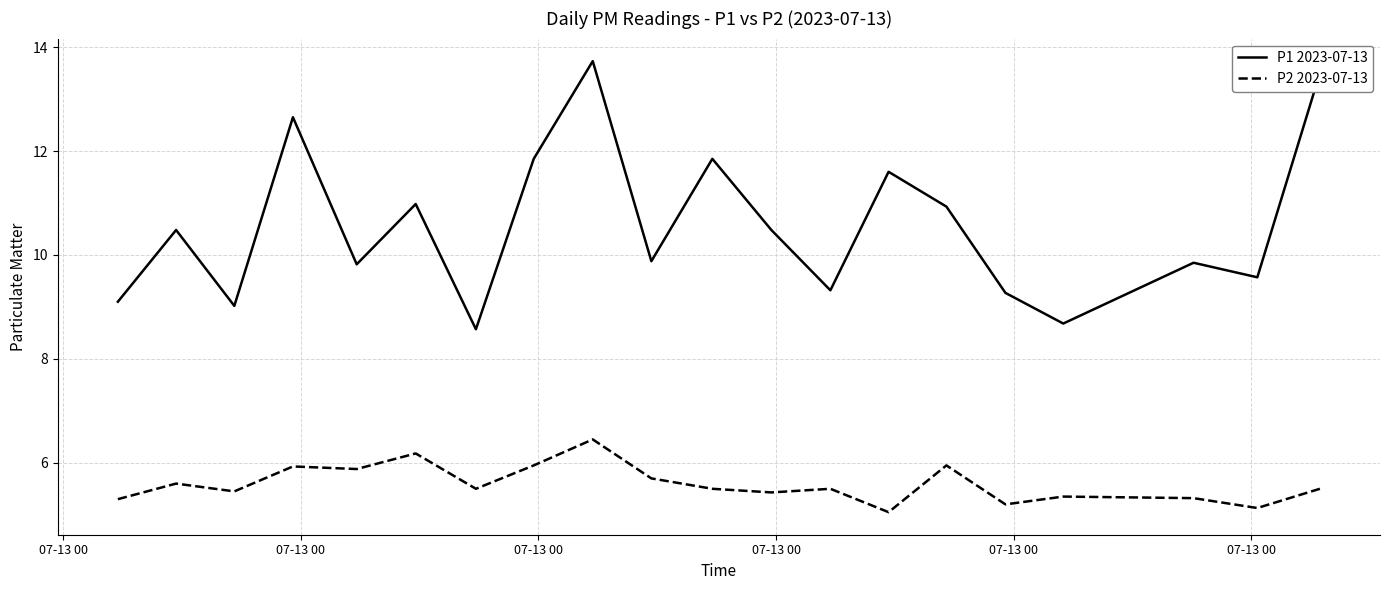

Which series has the widest spread of values?

P1 2023-07-13